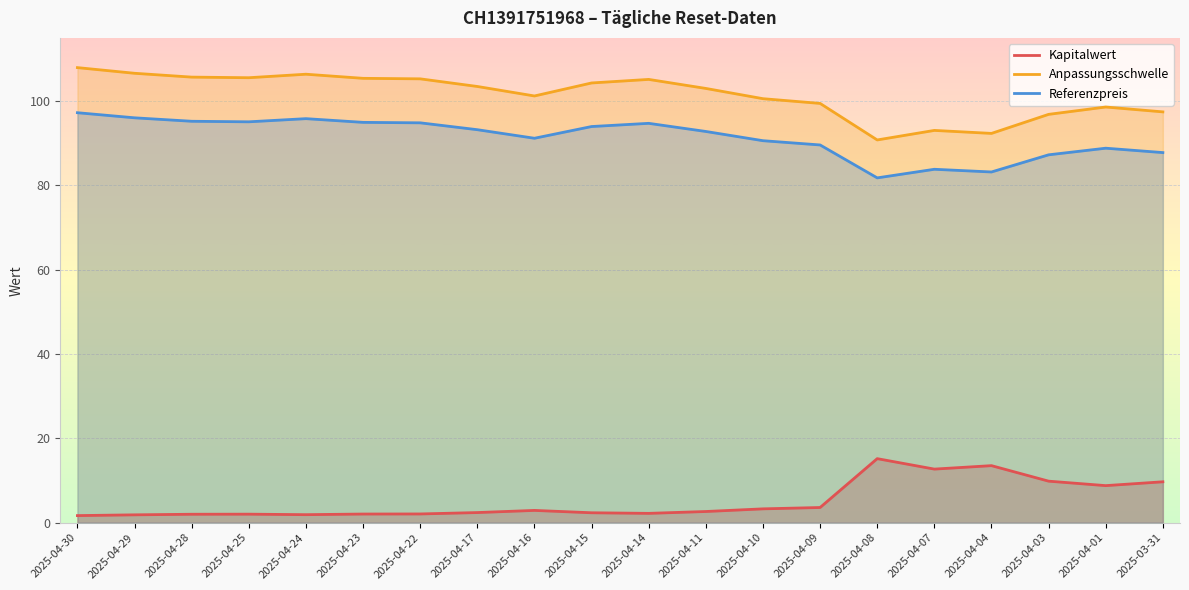

What is the value of the Kapitalwert point at the 12th from the left?

2.6